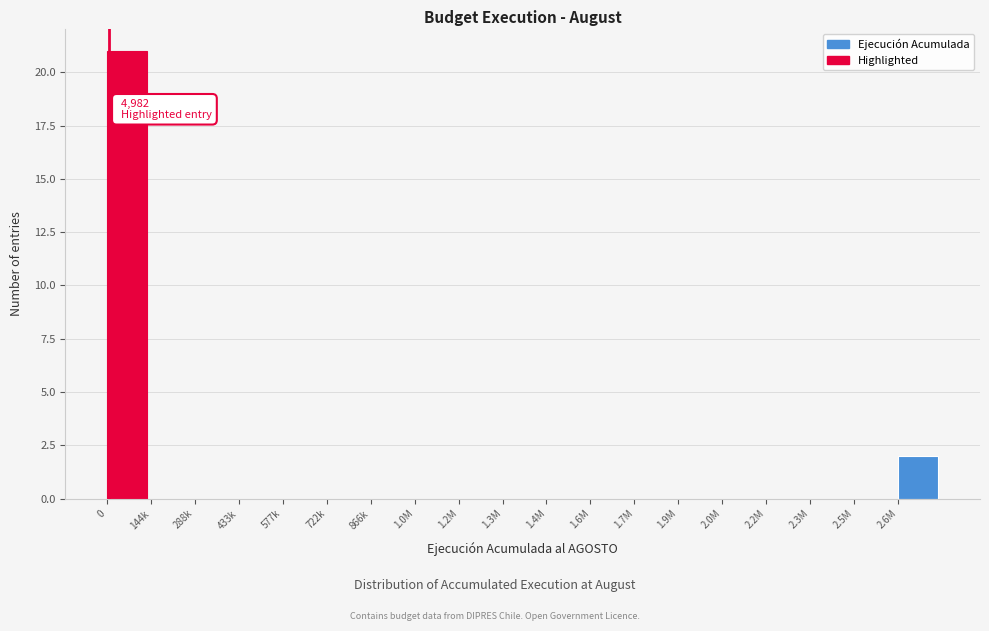

Reading left to right, what are all the values shown in this chart?

0=21	144k=0	288k=0	433k=0	577k=0	722k=0	866k=0	1.0M=0	1.2M=0	1.3M=0	1.4M=0	1.6M=0	1.7M=0	1.9M=0	2.0M=0	2.2M=0	2.3M=0	2.5M=0	2.6M=2